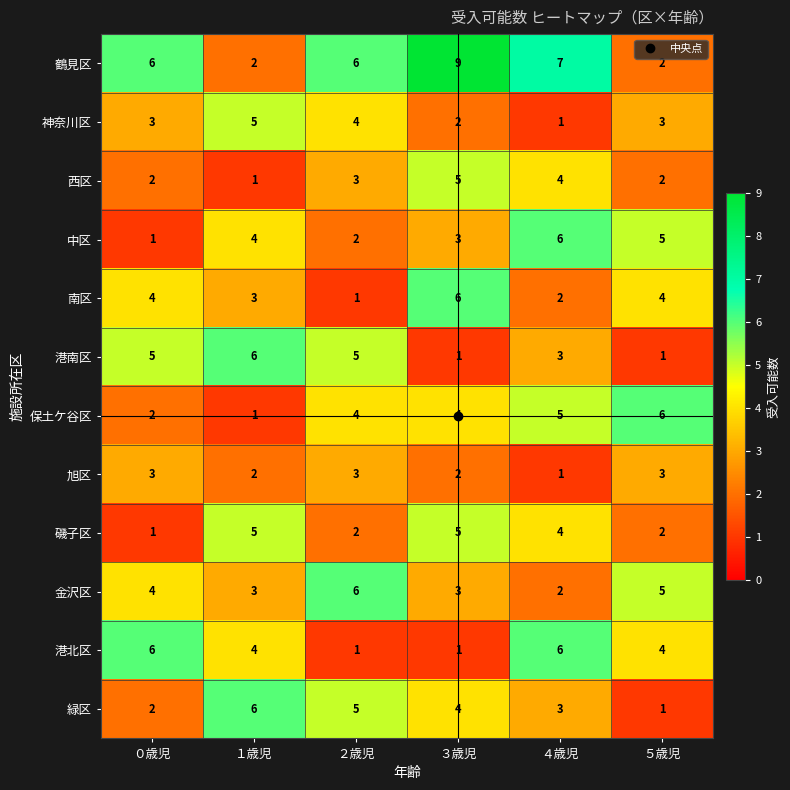

At which label does 中区 reach its peak?

４歳児